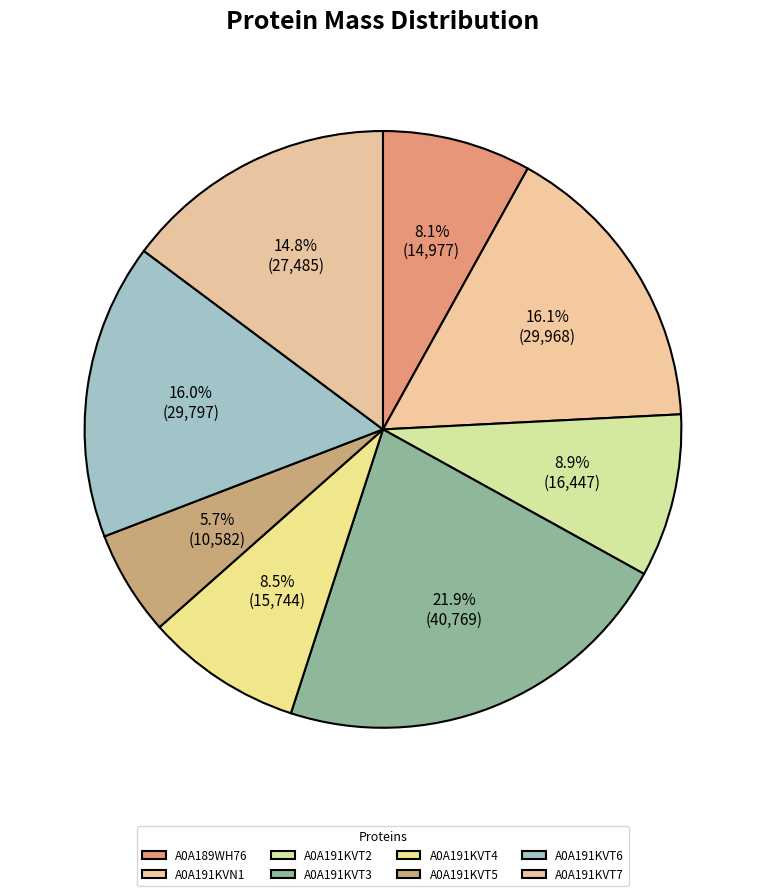

How many slices are in this pie chart?

8